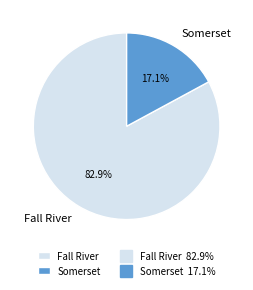

What is the smallest slice in the pie chart?

Somerset